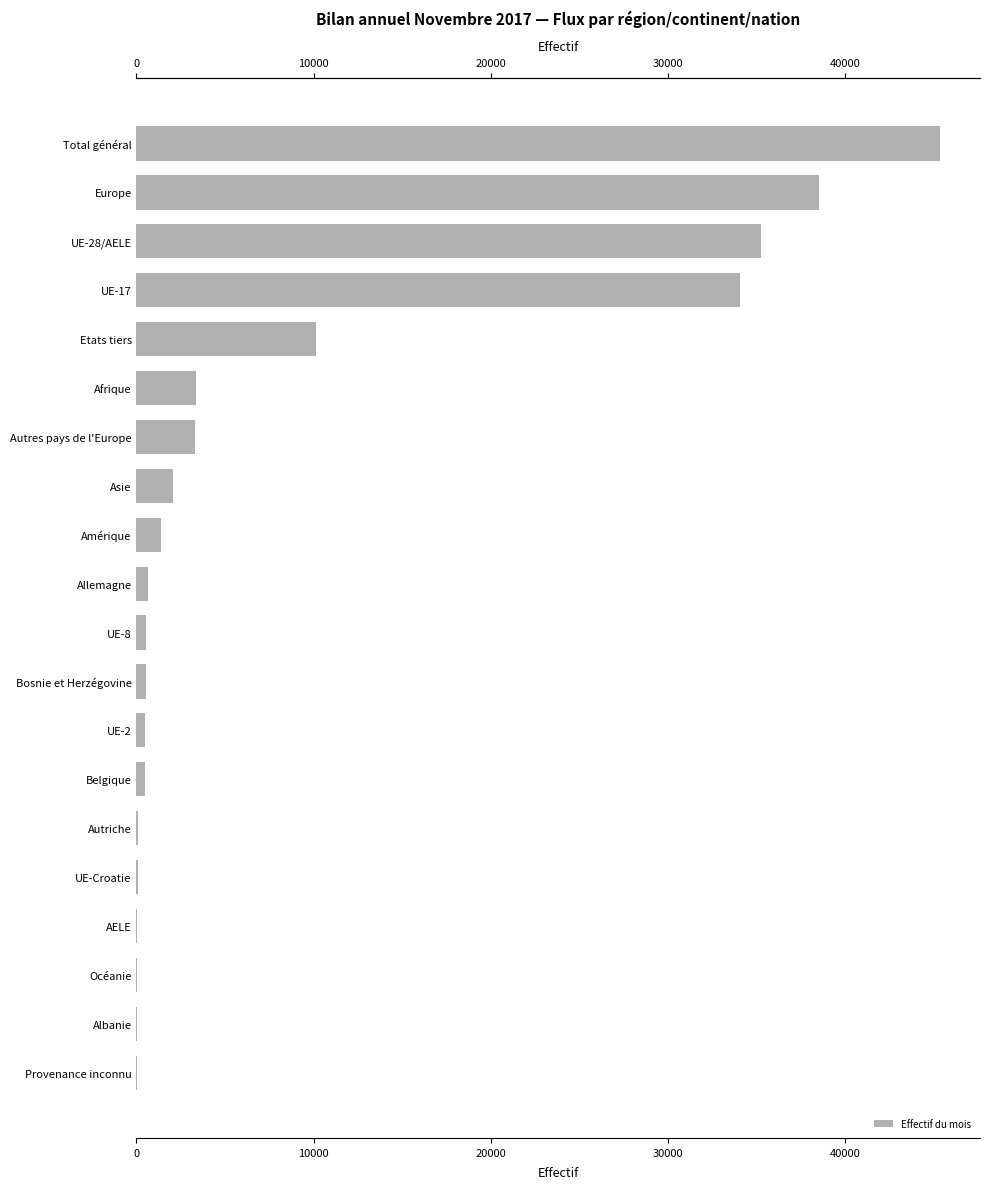

The chart shows a value of 196 at Belgique. True or false?

False